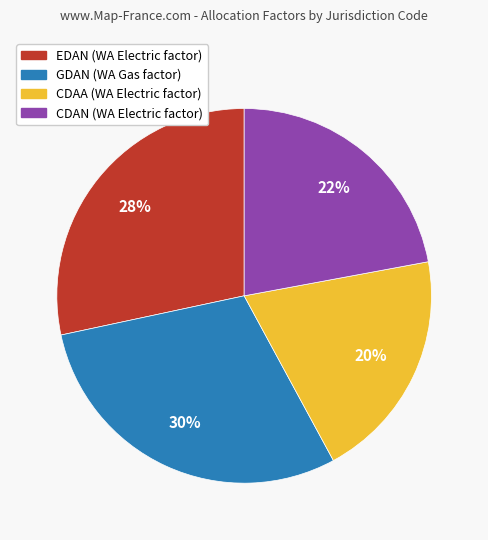

Is the sum of GDAN and CDAN greater than half?

Yes